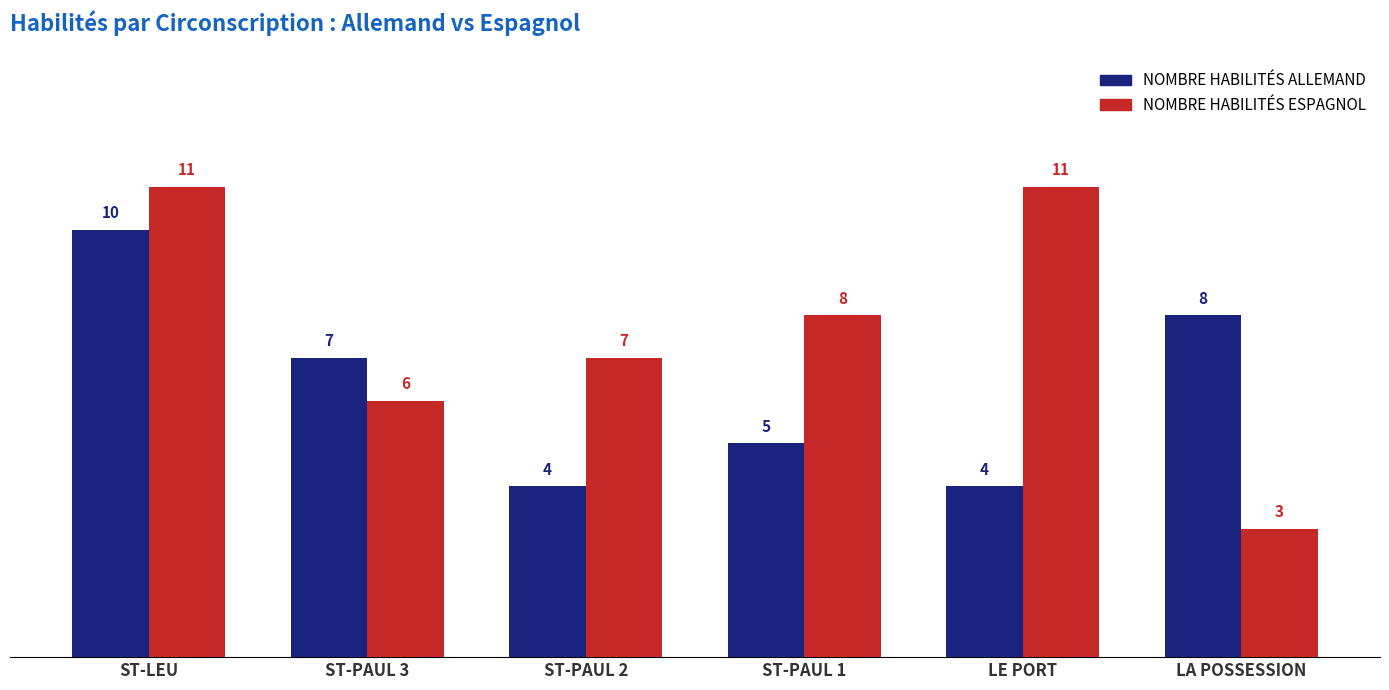

Reading left to right, transcribe all the data shown in this chart.

NOMBRE HABILITÉS ALLEMAND: 10	7	4	5	4	8
NOMBRE HABILITÉS ESPAGNOL: 11	6	7	8	11	3